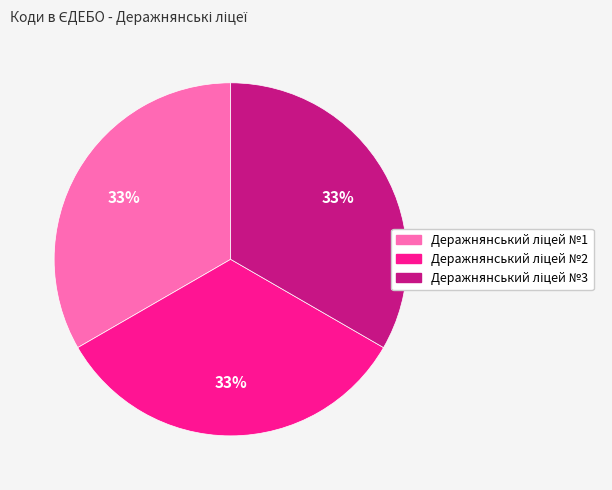

Count the number of slices in the pie.

3